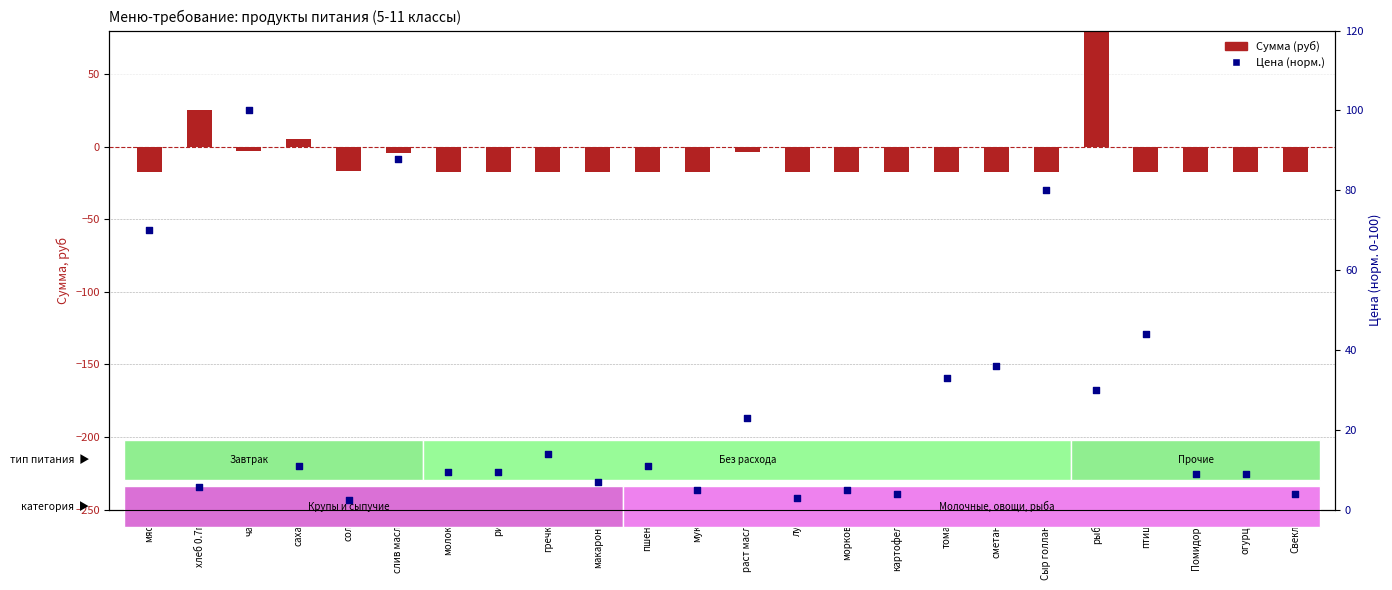

Which series contains the lowest Y value?

Сумма (руб)